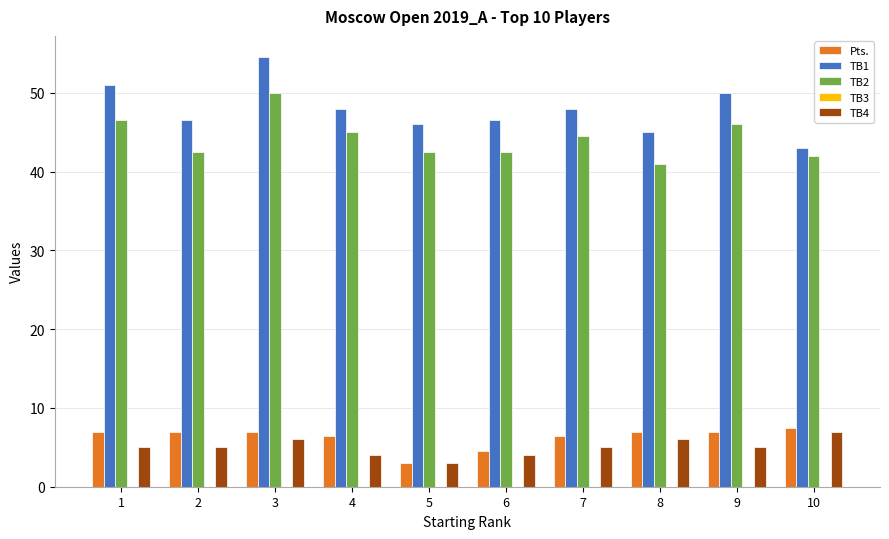

Rank the series at 4 from highest to lowest value.

TB1, TB2, Pts., TB4